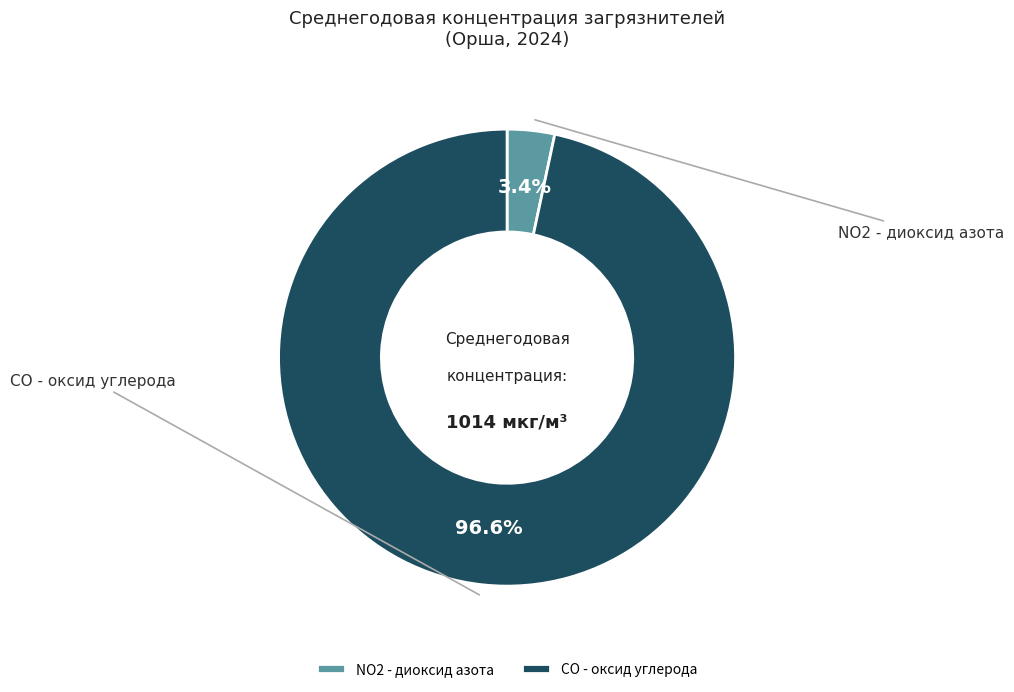

Is there any slice that represents more than half of the pie?

Yes